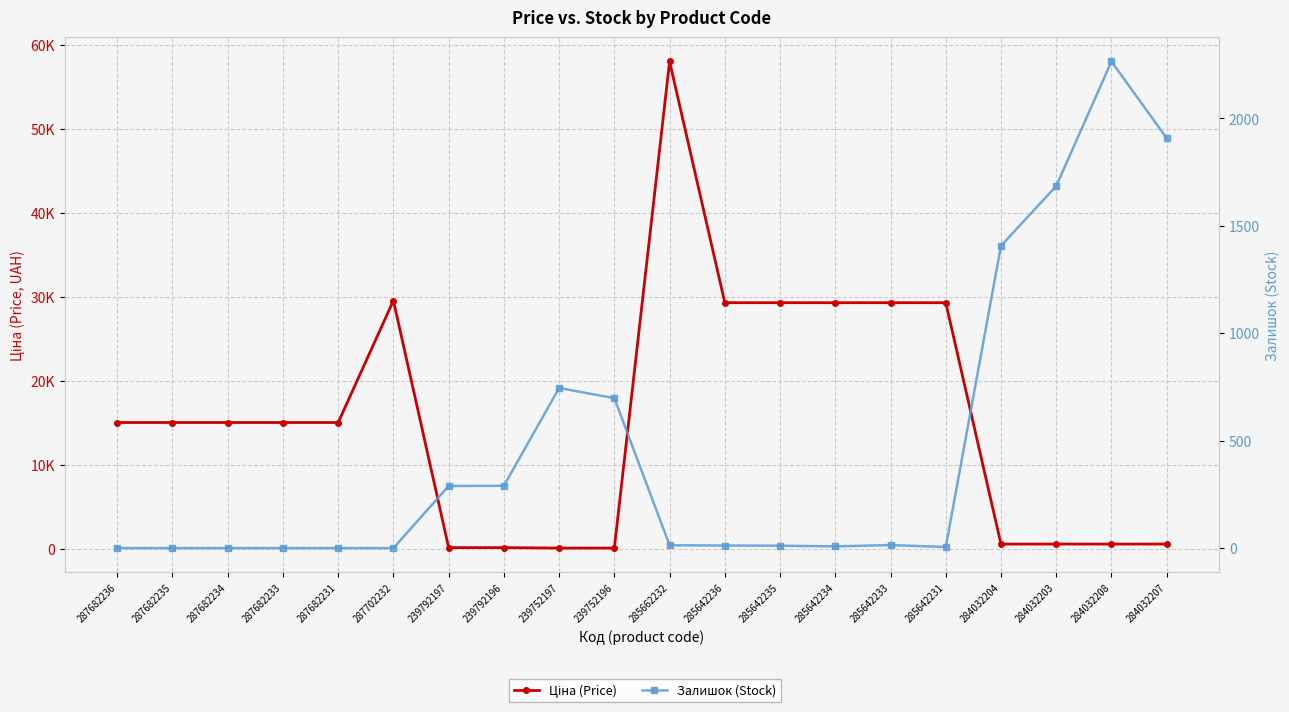

Rank the series by their average value, from highest to lowest.

Ціна (Price), Залишок (Stock)